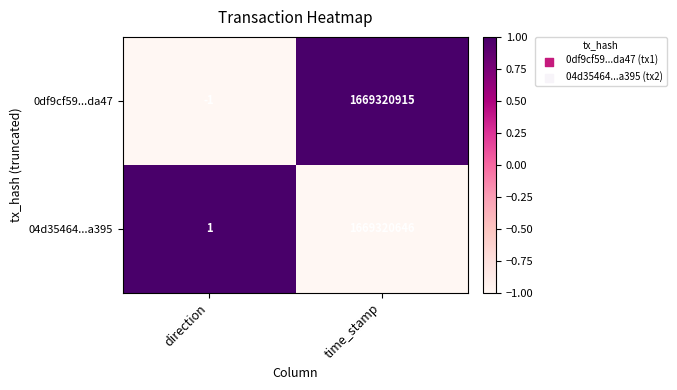

What is the maximum value shown in the chart?

1669320915